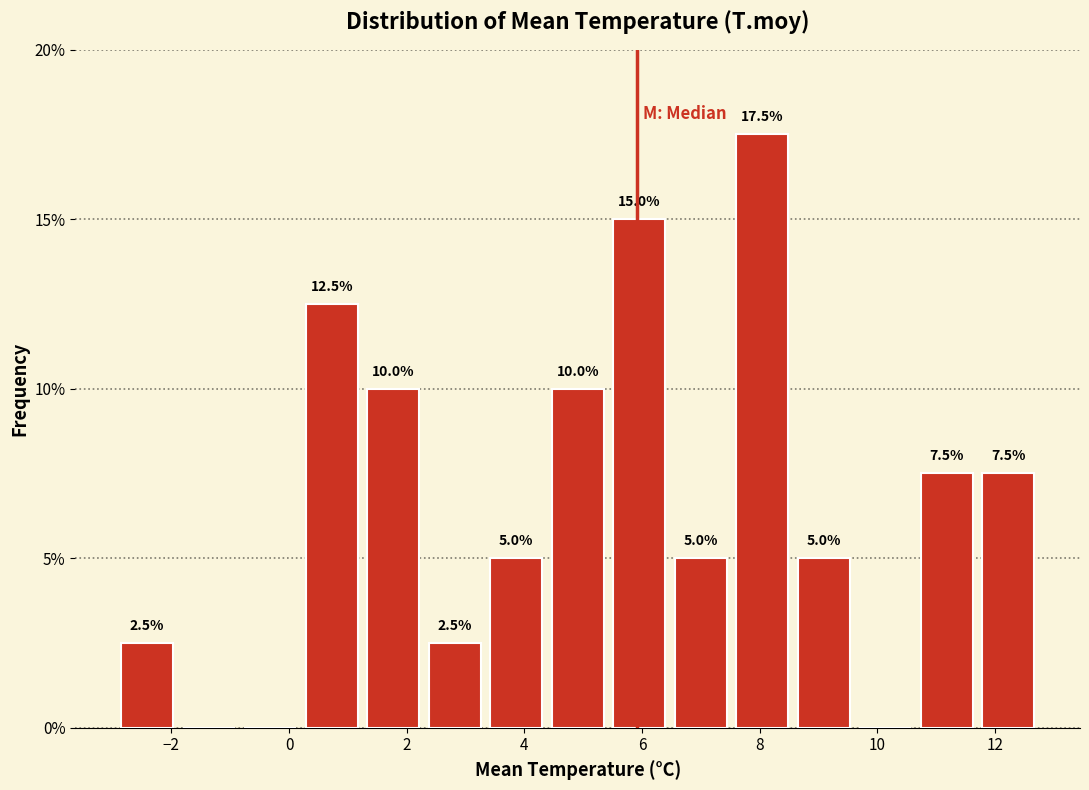

Over which range of the x-axis is the bar tallest?

7.6 to 8.6